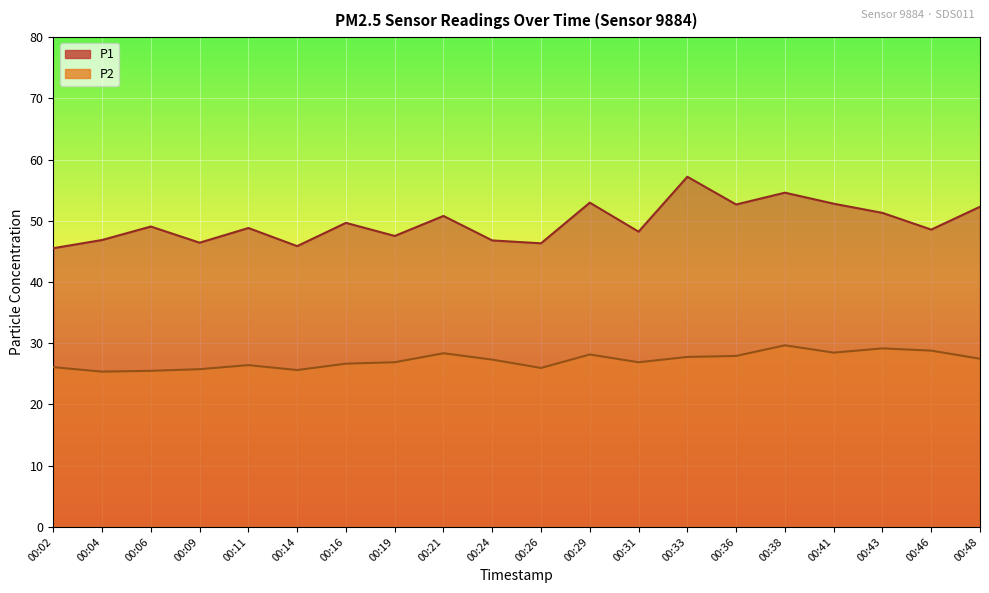

Rank the categories by P2 value from lowest to highest.

00:04, 00:06, 00:14, 00:09, 00:26, 00:02, 00:11, 00:16, 00:19, 00:31, 00:24, 00:48, 00:33, 00:36, 00:29, 00:21, 00:41, 00:46, 00:43, 00:38